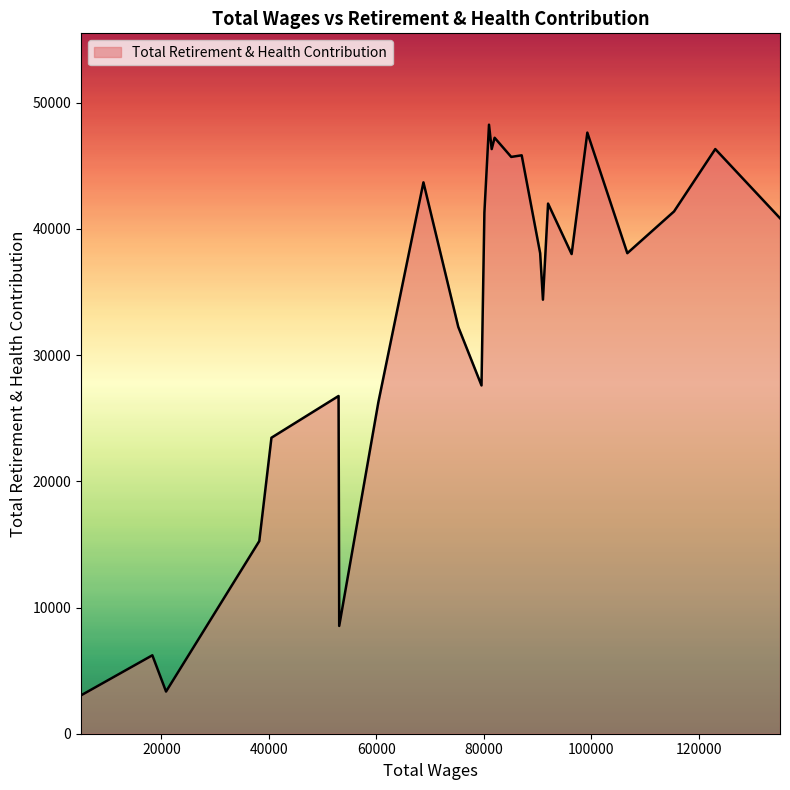

What is the greatest value displayed?

48265